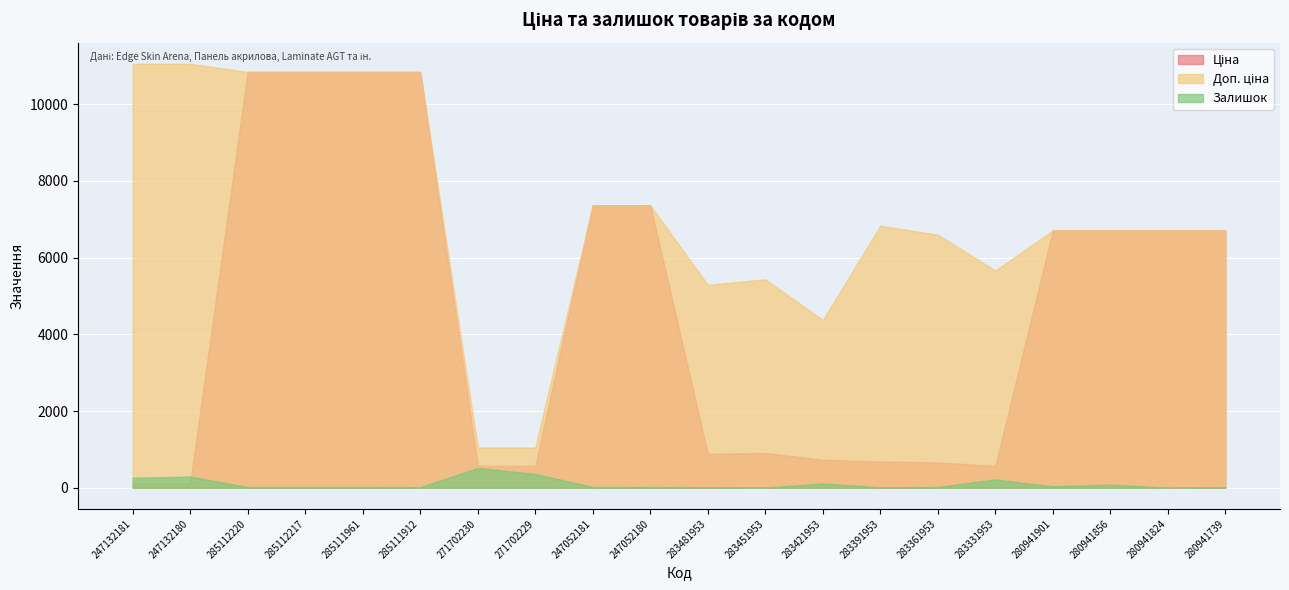

The Ціна series shows 4102.3 at 247052180. True or false?

False